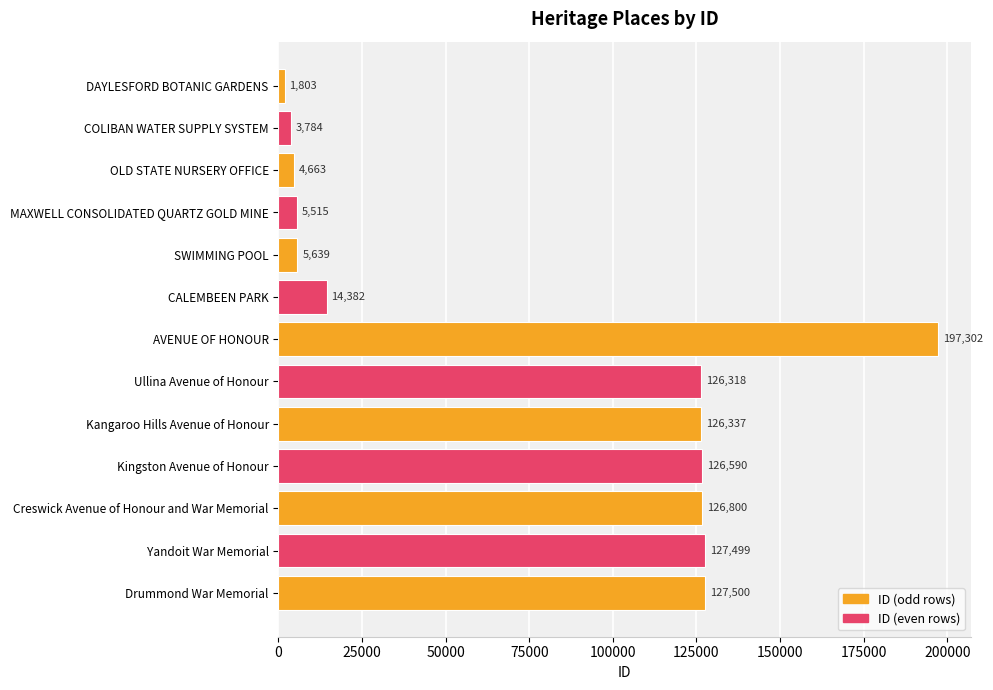

What is the difference between the maximum and minimum values?

195499